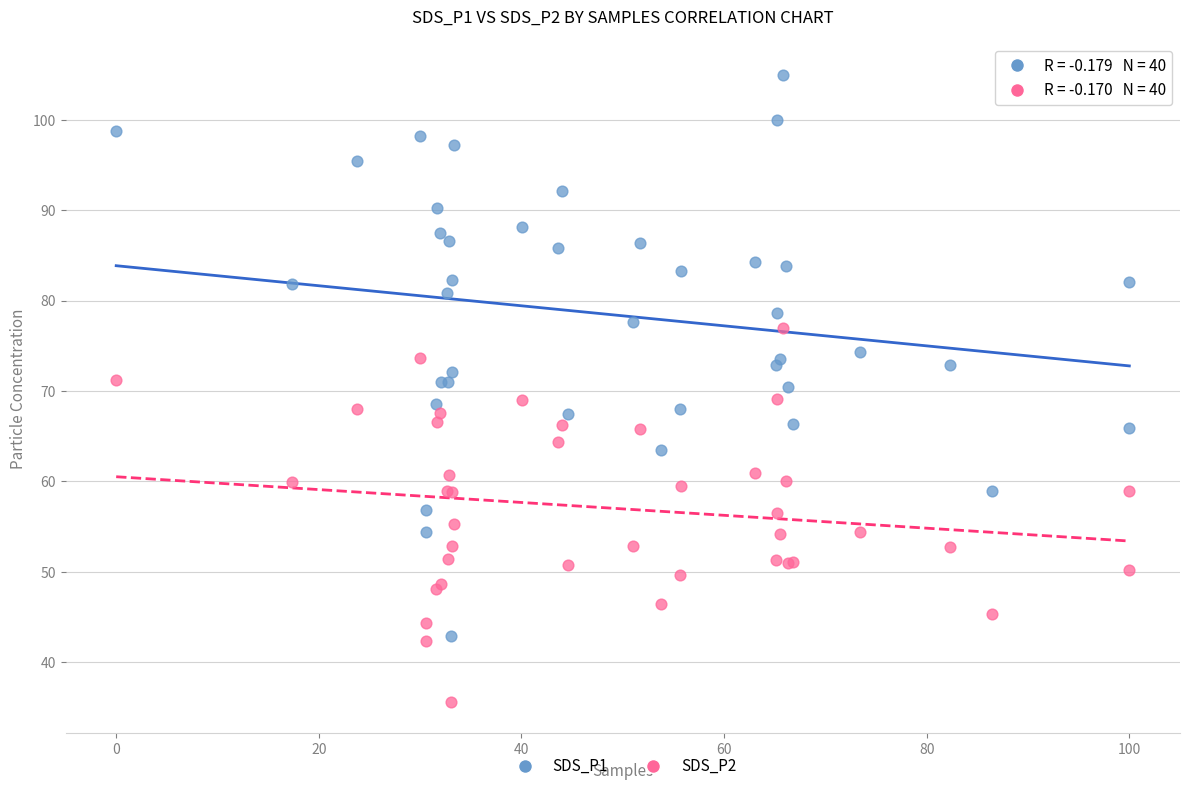

What are all the series names shown in the legend?

SDS_P1, SDS_P2